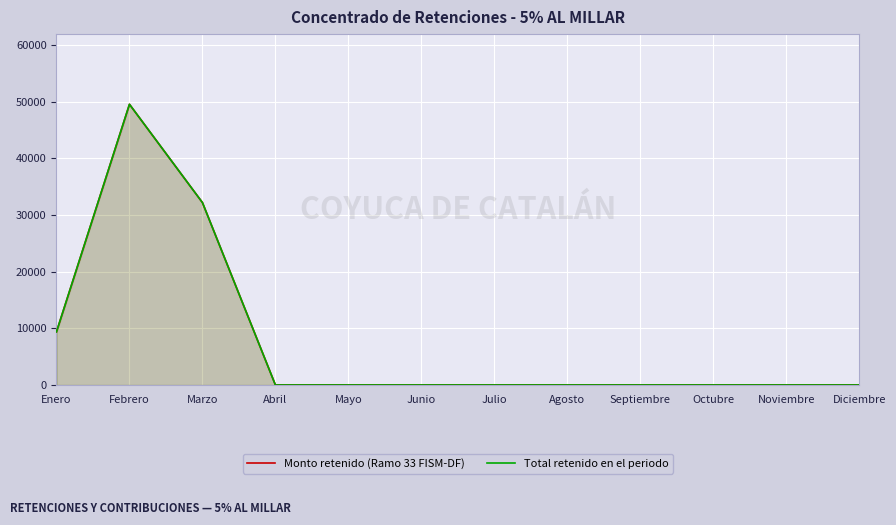

Reading left to right, transcribe all the data shown in this chart.

Monto retenido (Ramo 33 FISM-DF): 9384.6	49537.3	32190.7	0.0	0.0	0.0	0.0	0.0	0.0	0.0	0.0	0.0
Total retenido en el periodo: 9384.6	49537.3	32190.7	0.0	0.0	0.0	0.0	0.0	0.0	0.0	0.0	0.0